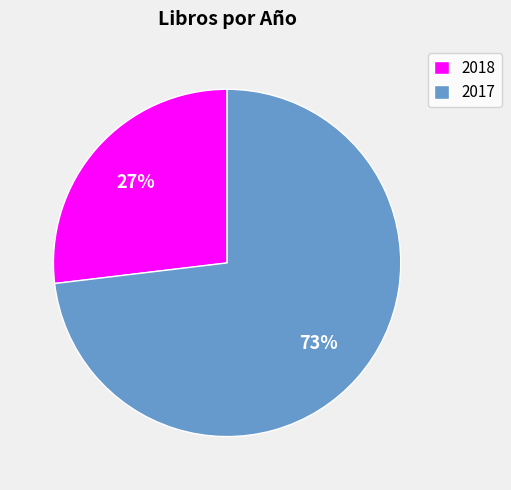

Does 2017 represent more than half of the total?

Yes